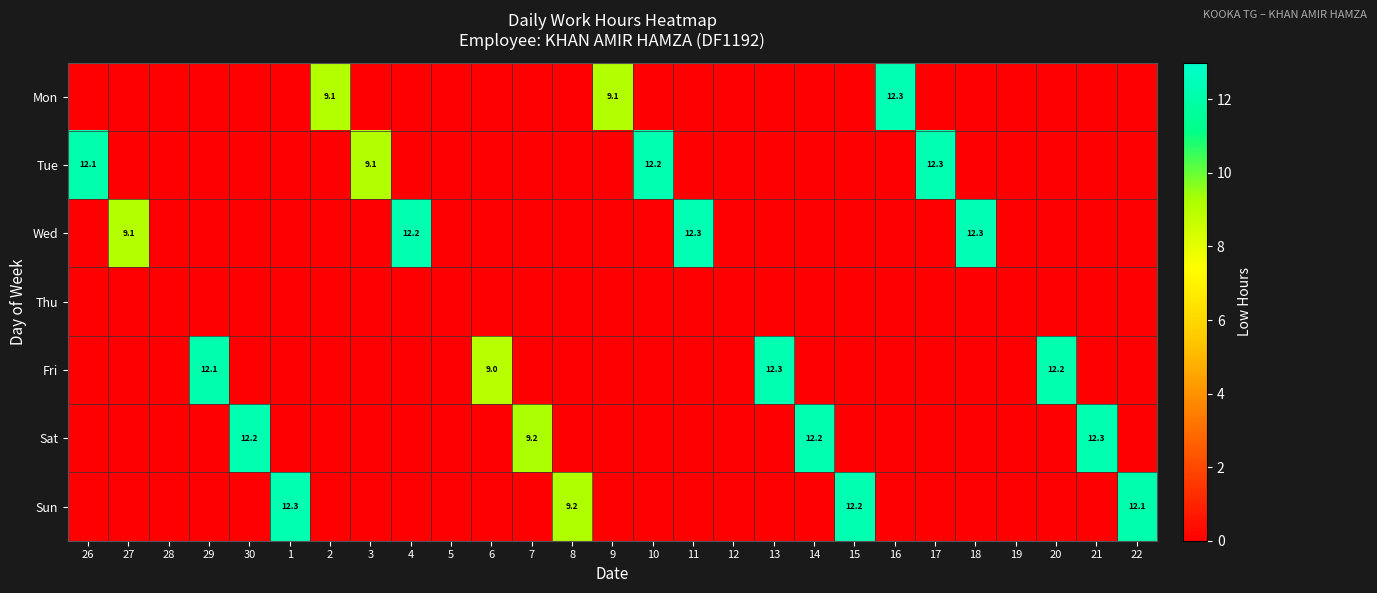

True or false: Tue has a value of 9.1 at 3.

True